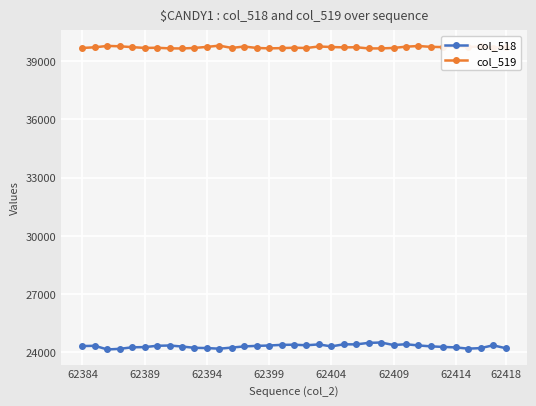

Which series has the largest range (max minus min)?

col_518